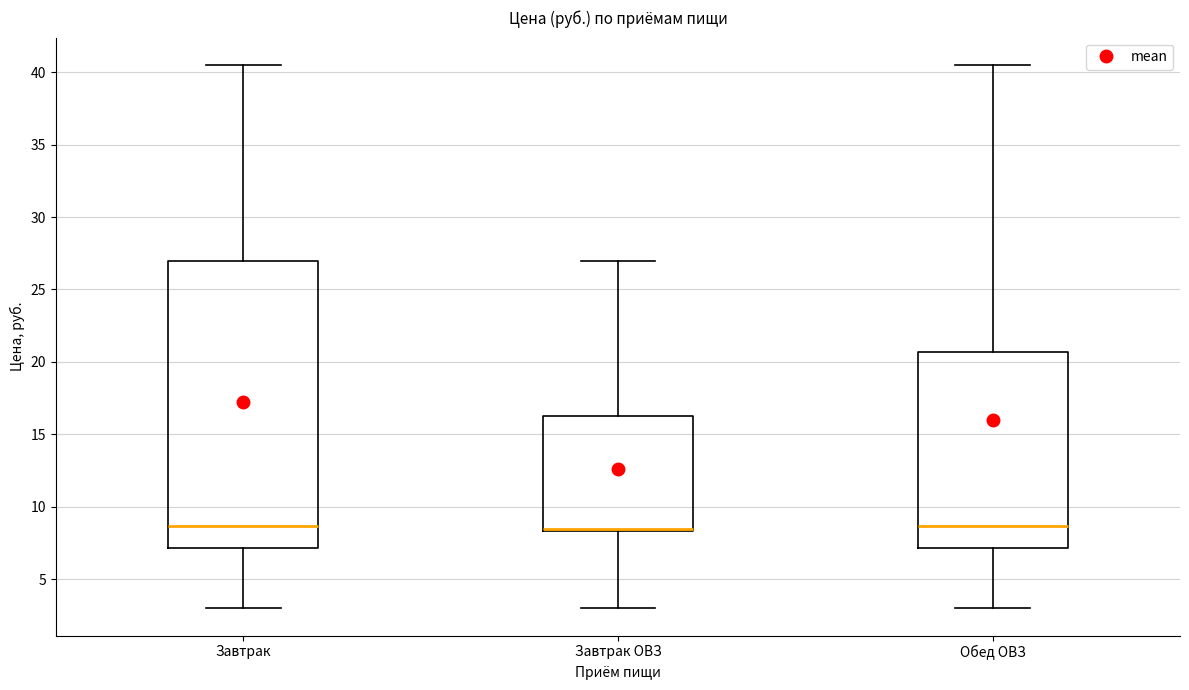

Where is the upper edge of the box for Завтрак on the y-axis? The values are not printed on the chart, so give them approximately, as read against the axis.

27.0